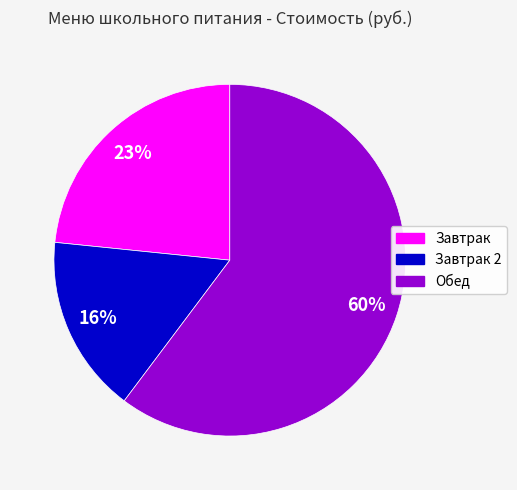

What is the largest slice in the pie chart?

Обед